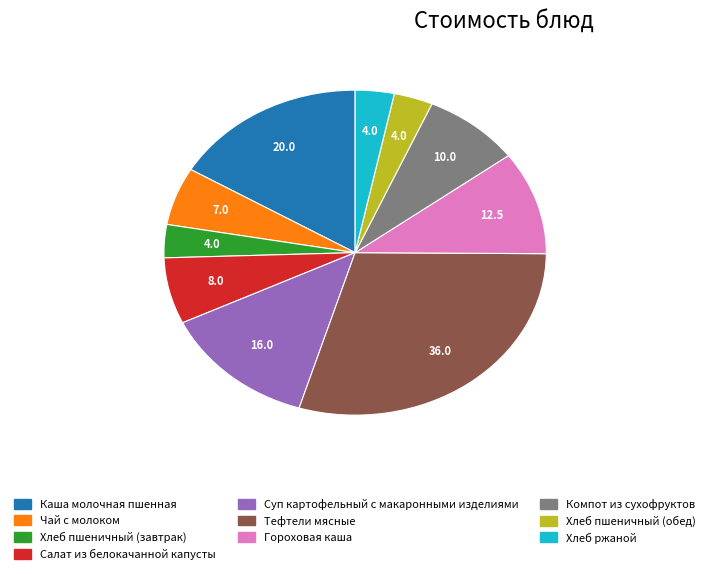

Is the sum of Тефтели мясные and Суп картофельный с макаронными изделиями greater than half?

No